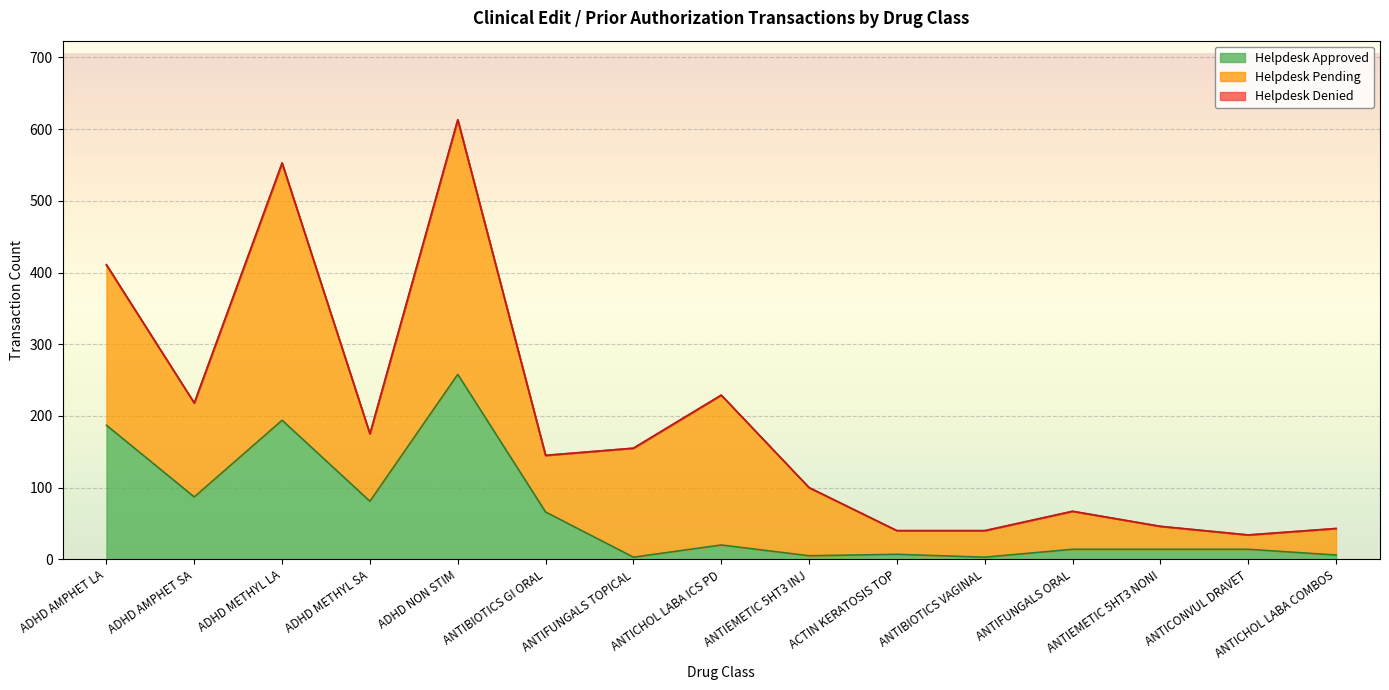

At how many categories does at least one series exceed 139?

5